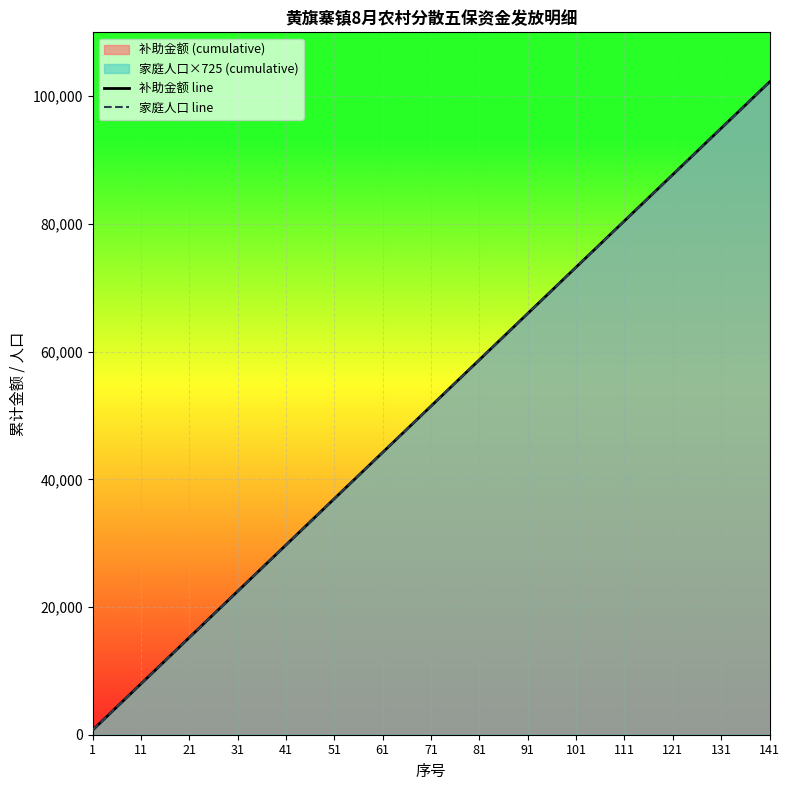

Reading left to right, what are all the values shown in this chart?

补助金额 line: 725	7975	15225	22475	29725	36975	44225	51475	58725	65975	73225	80475	87725	94975	102225
家庭人口 line: 725	7975	15225	22475	29725	36975	44225	51475	58725	65975	73225	80475	87725	94975	102225